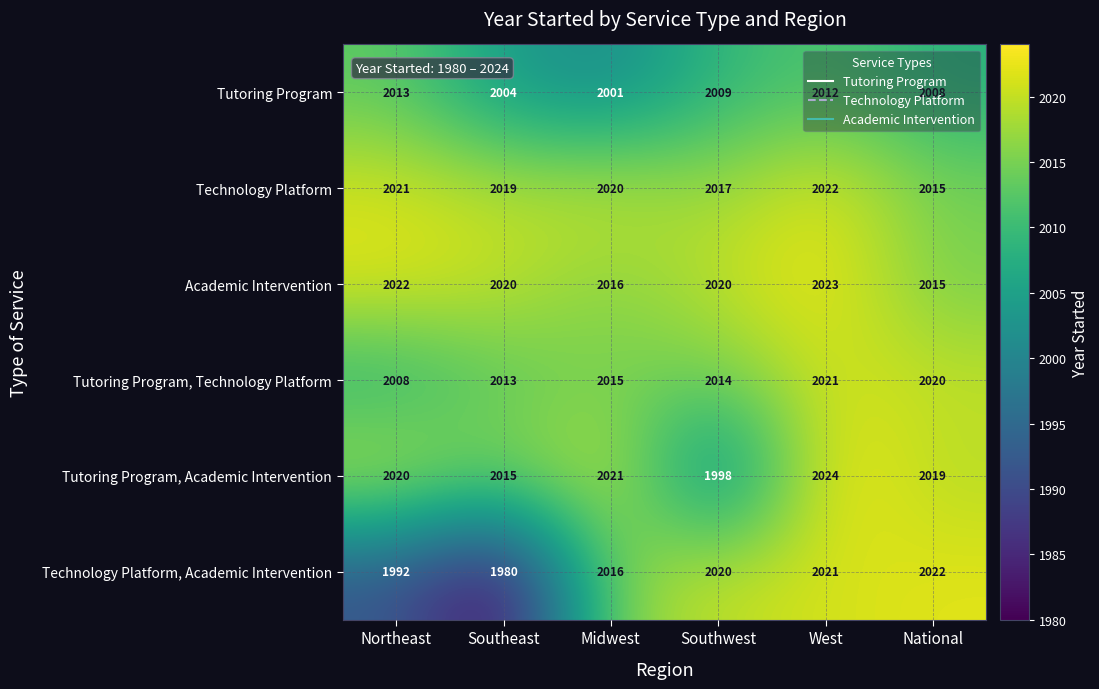

The Academic Intervention series shows 422 at Southeast. True or false?

False